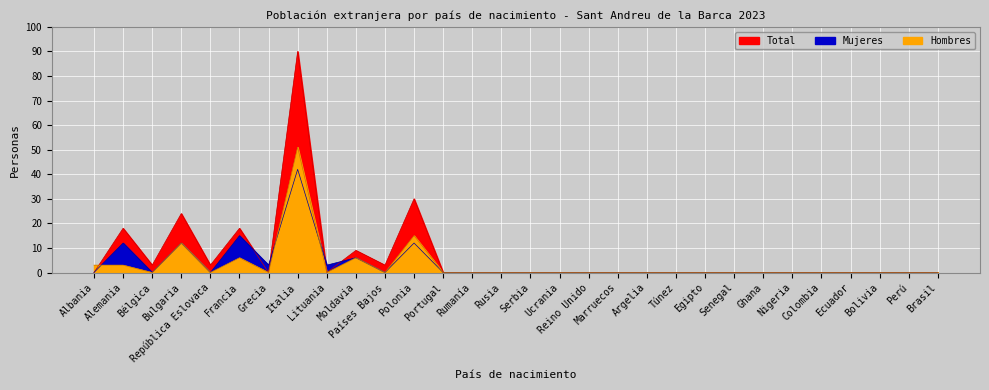

How many interior local peaks does the Total series have?

6